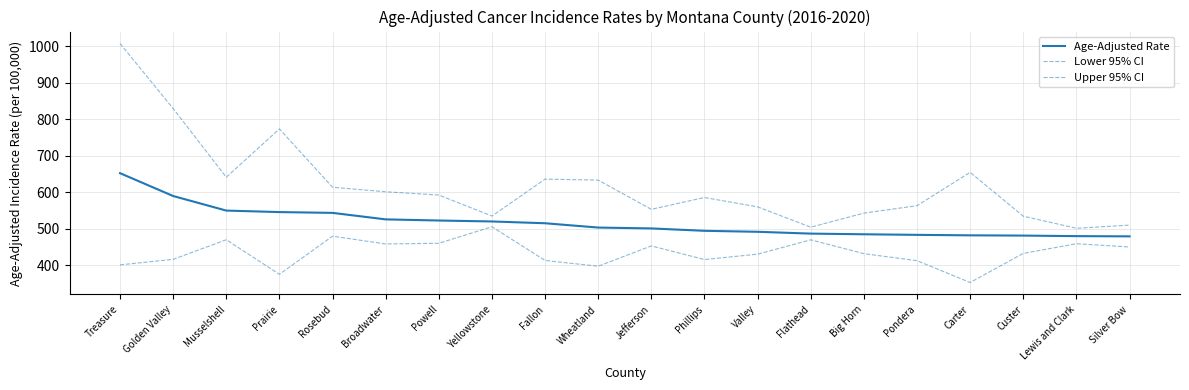

Rank the series at Jefferson from lowest to highest value.

Lower 95% CI, Age-Adjusted Rate, Upper 95% CI